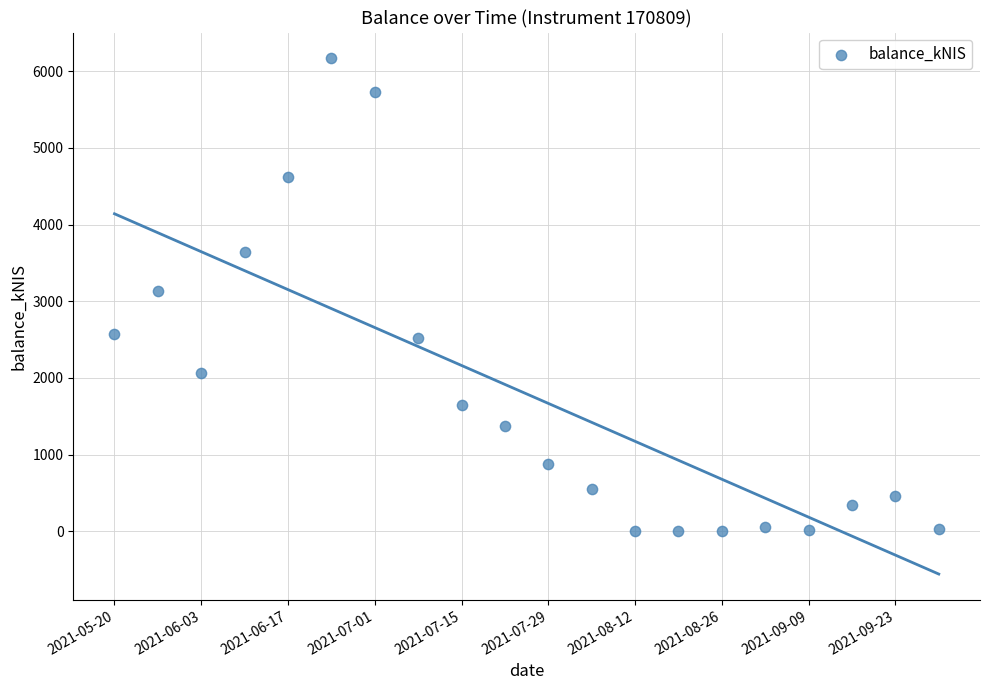

What is the range of Y values (max minus min)?

6166.9